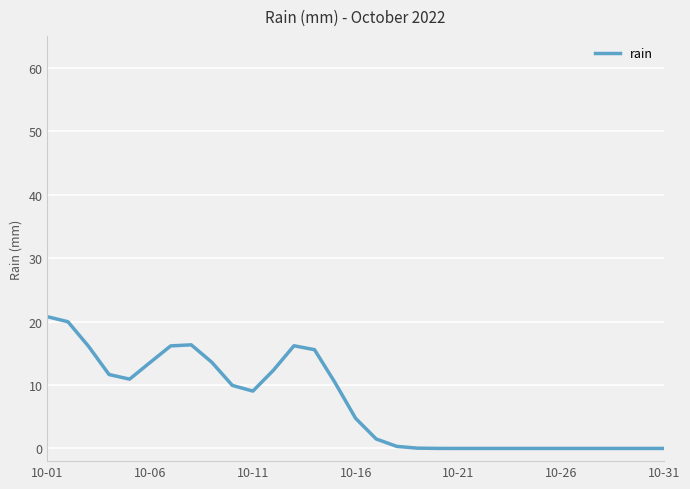

True or false: there are more than 0 points higher than both neighbors.

True